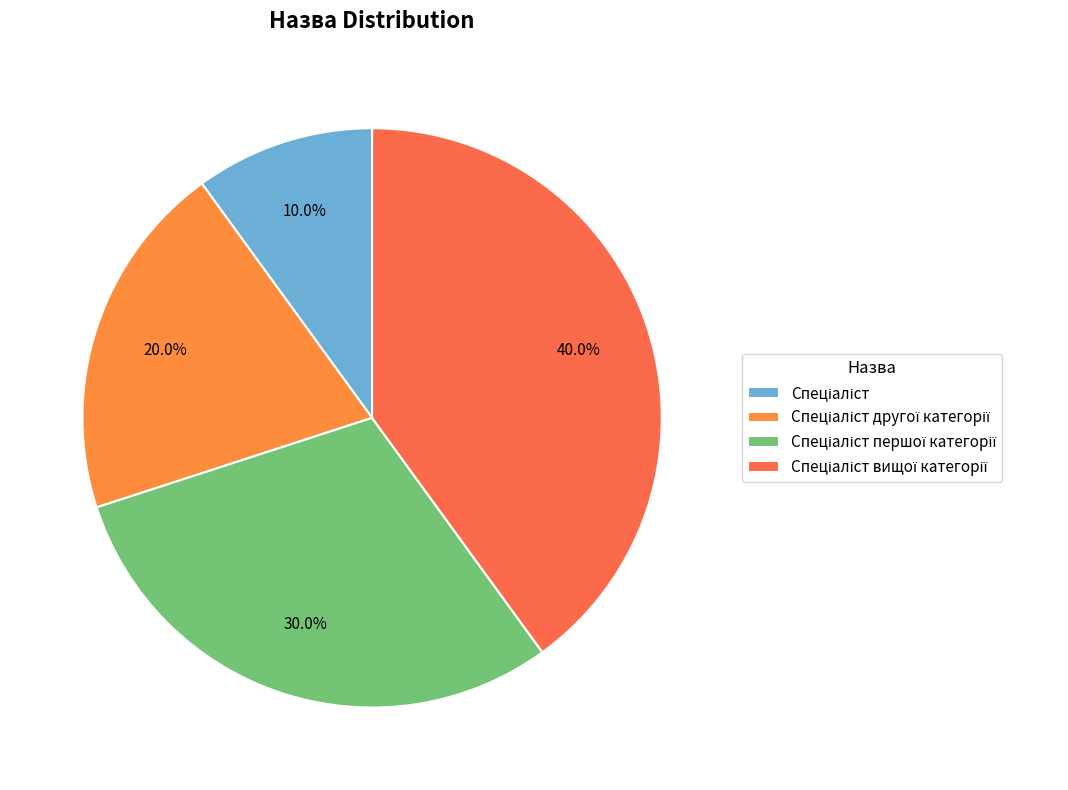

To the nearest percent, what is the difference between the largest and smallest slice percentages?

30%